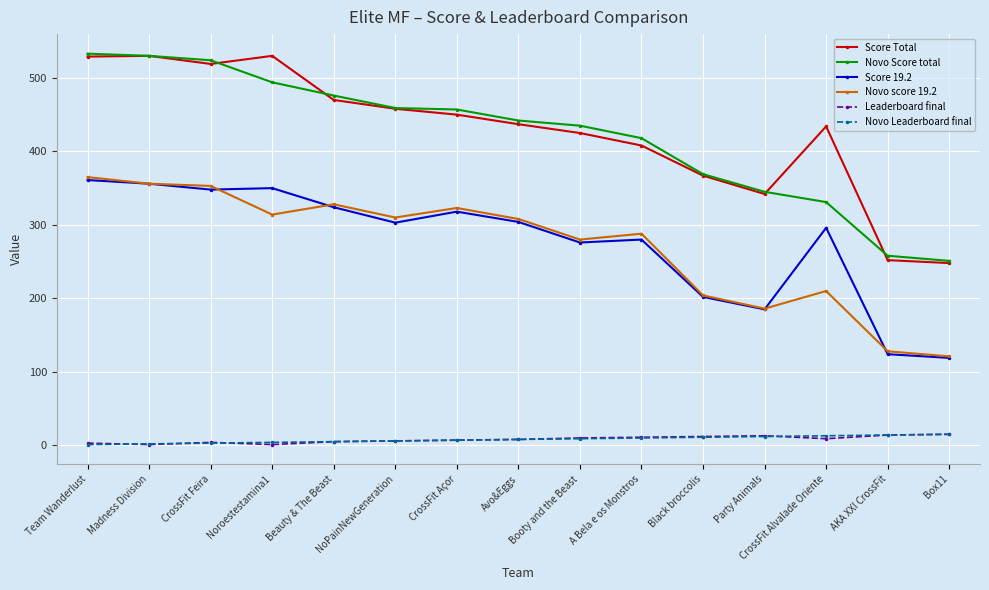

What is the difference between the second highest and second lowest values in the Score 19.2 series?

232